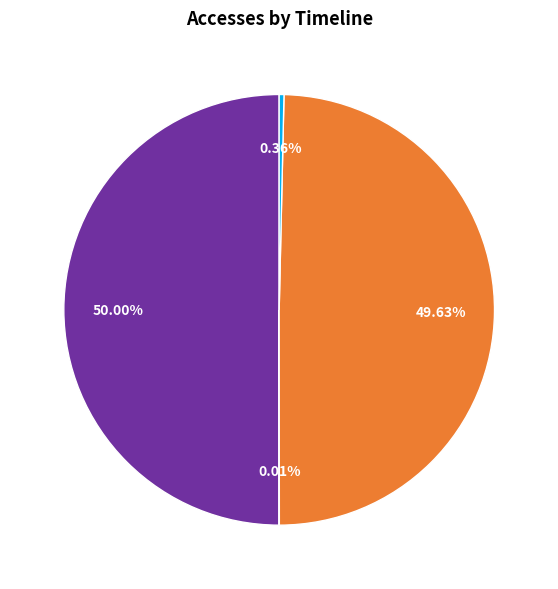

How many segments does this pie chart have?

4